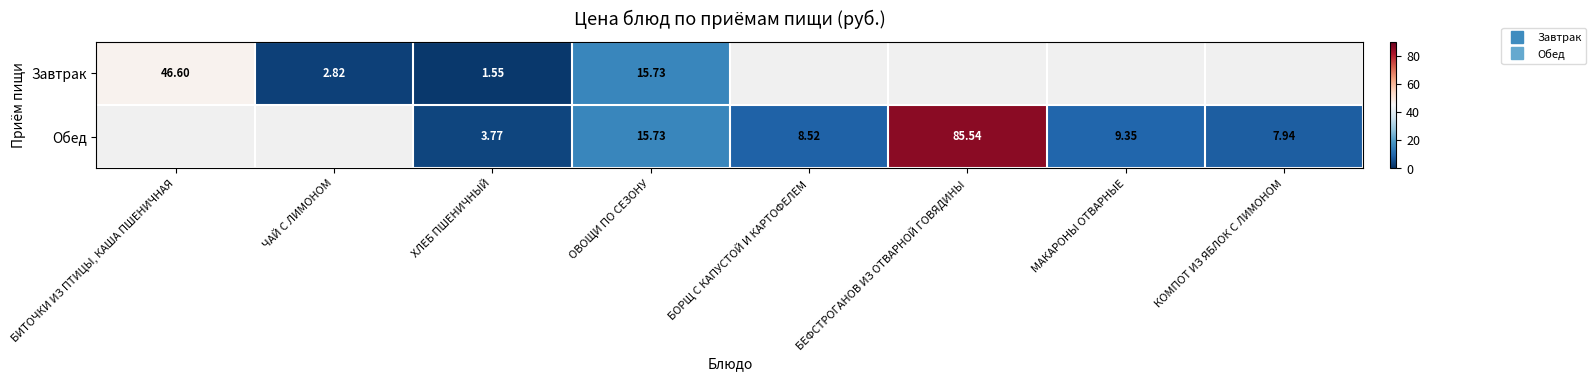

Which has a higher value, КОМПОТ ИЗ ЯБЛОК С ЛИМОНОМ or ХЛЕБ ПШЕНИЧНЫЙ?

ХЛЕБ ПШЕНИЧНЫЙ